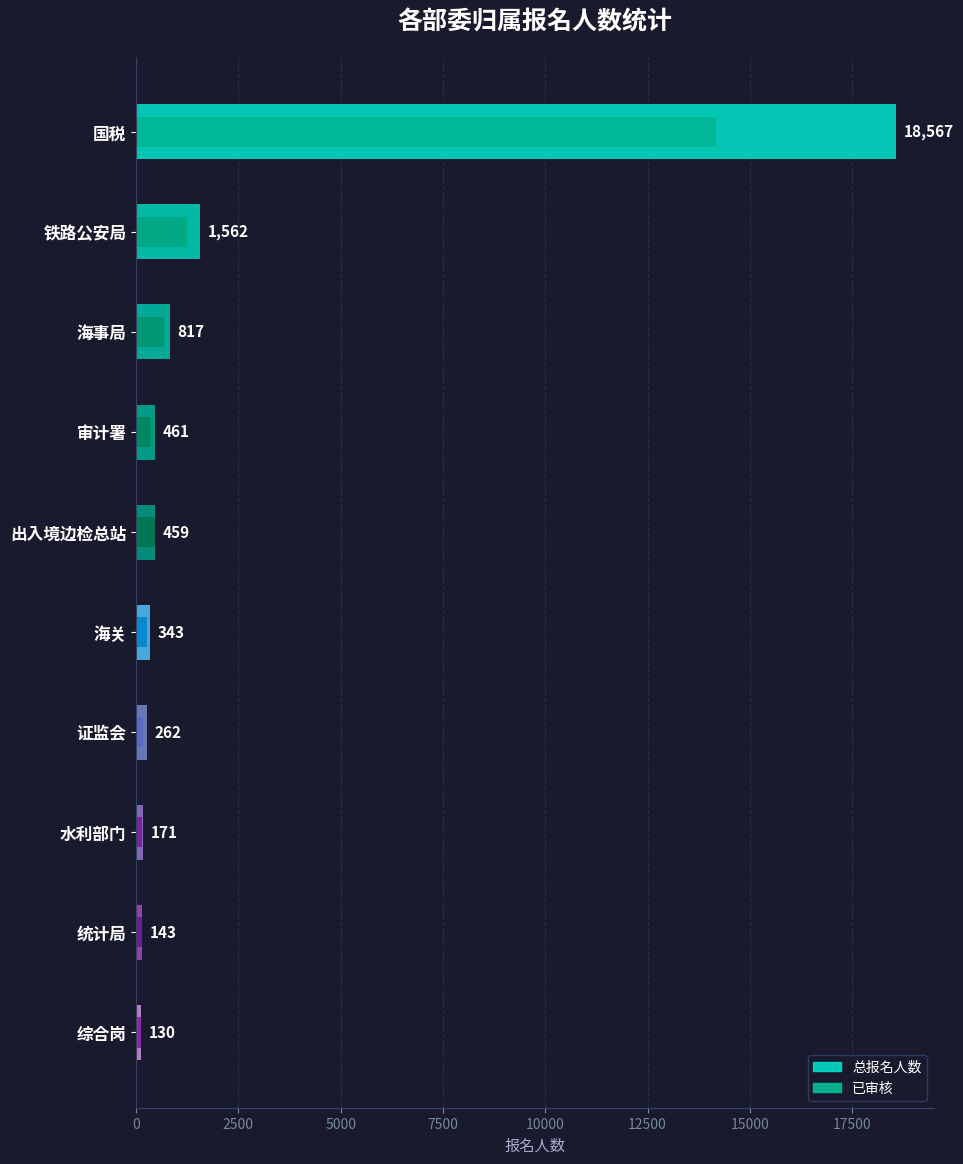

Reading left to right, list all the values displayed in this chart.

总报名人数: 18567	1562	817	461	459	343	262	171	143	130
已审核: 14161	1244	674	361	458	277	176	148	141	129